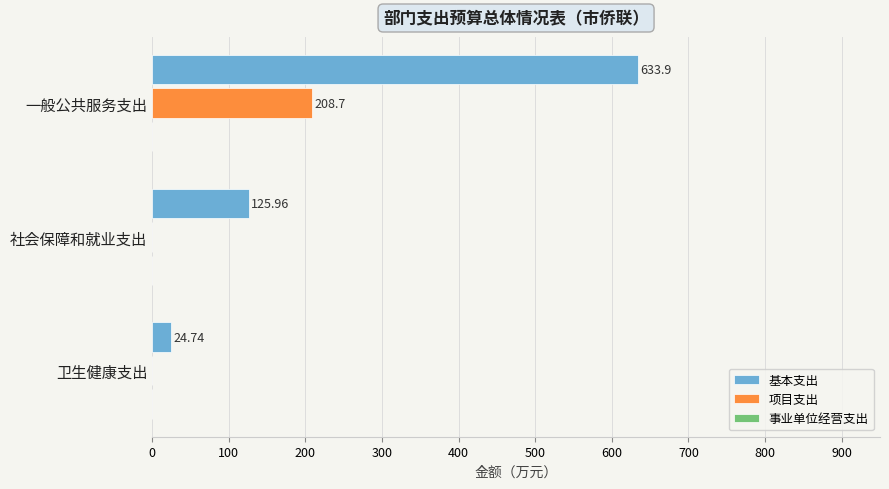

At which label does 项目支出 reach its peak?

一般公共服务支出